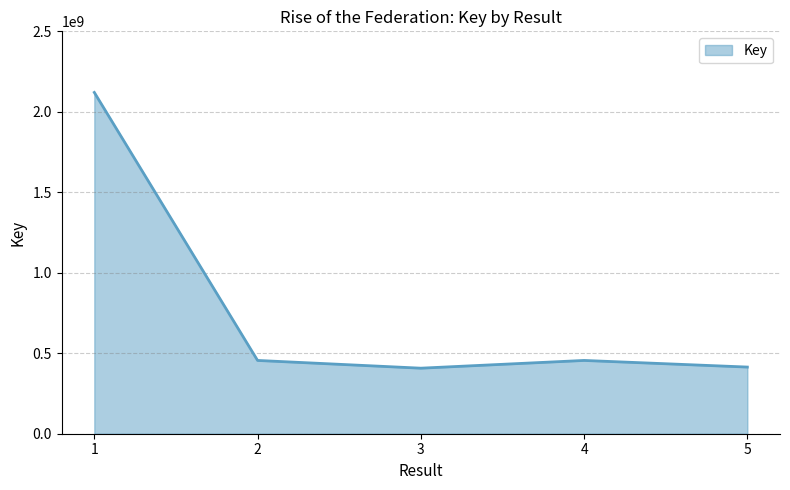

What is the greatest value displayed?

2120347839